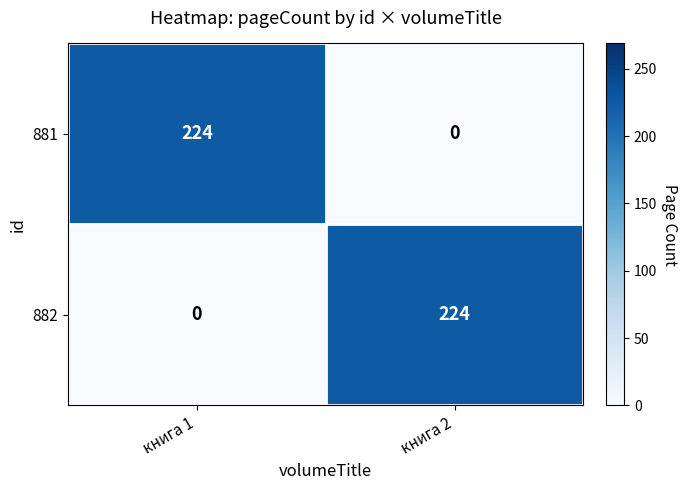

Is it true that 882 equals 0 at книга 1?

True